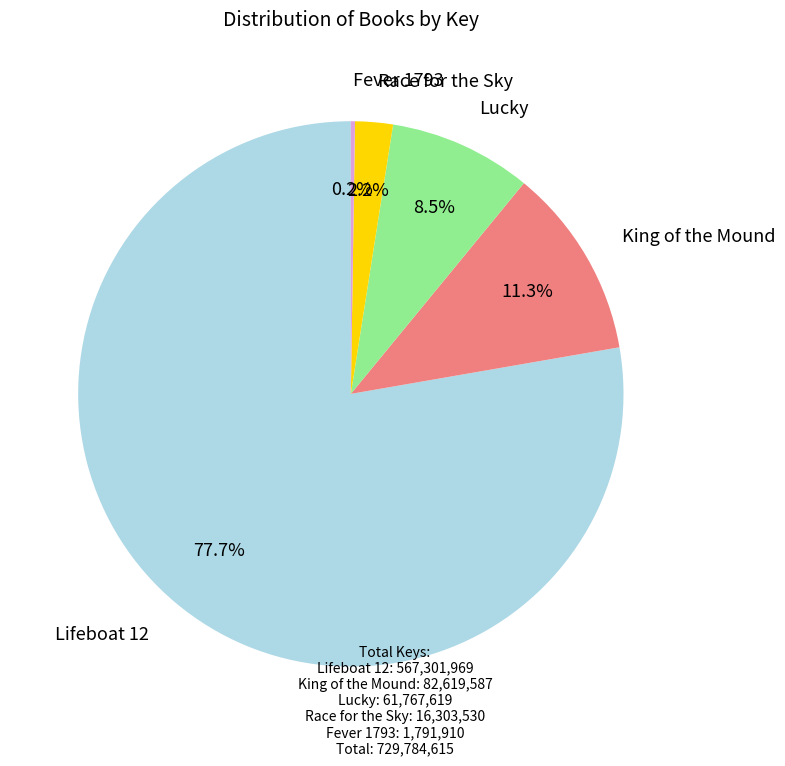

To the nearest percent, what portion does King of the Mound represent?

11%